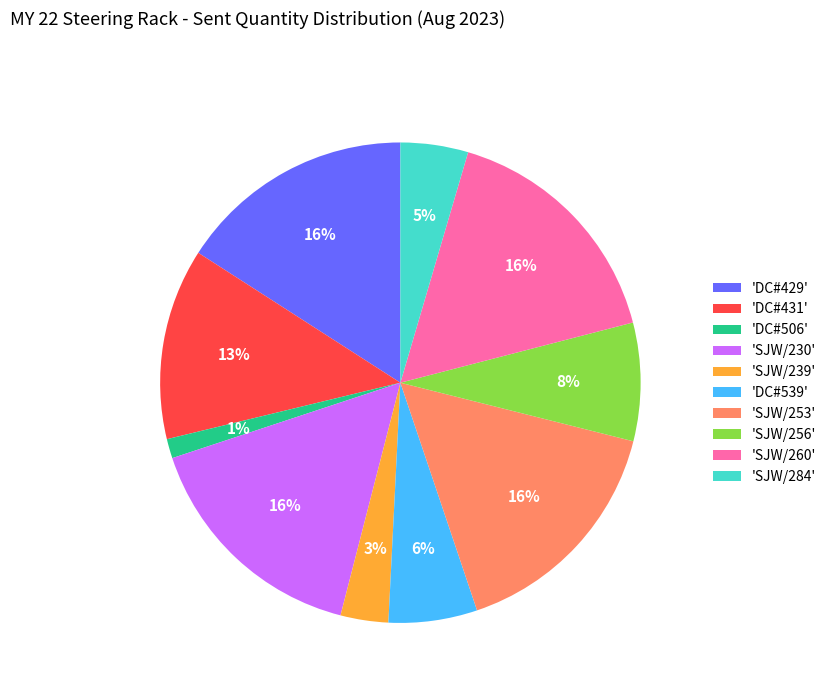

What percentage is the 'SJW/260' slice, to the nearest percent?

16%